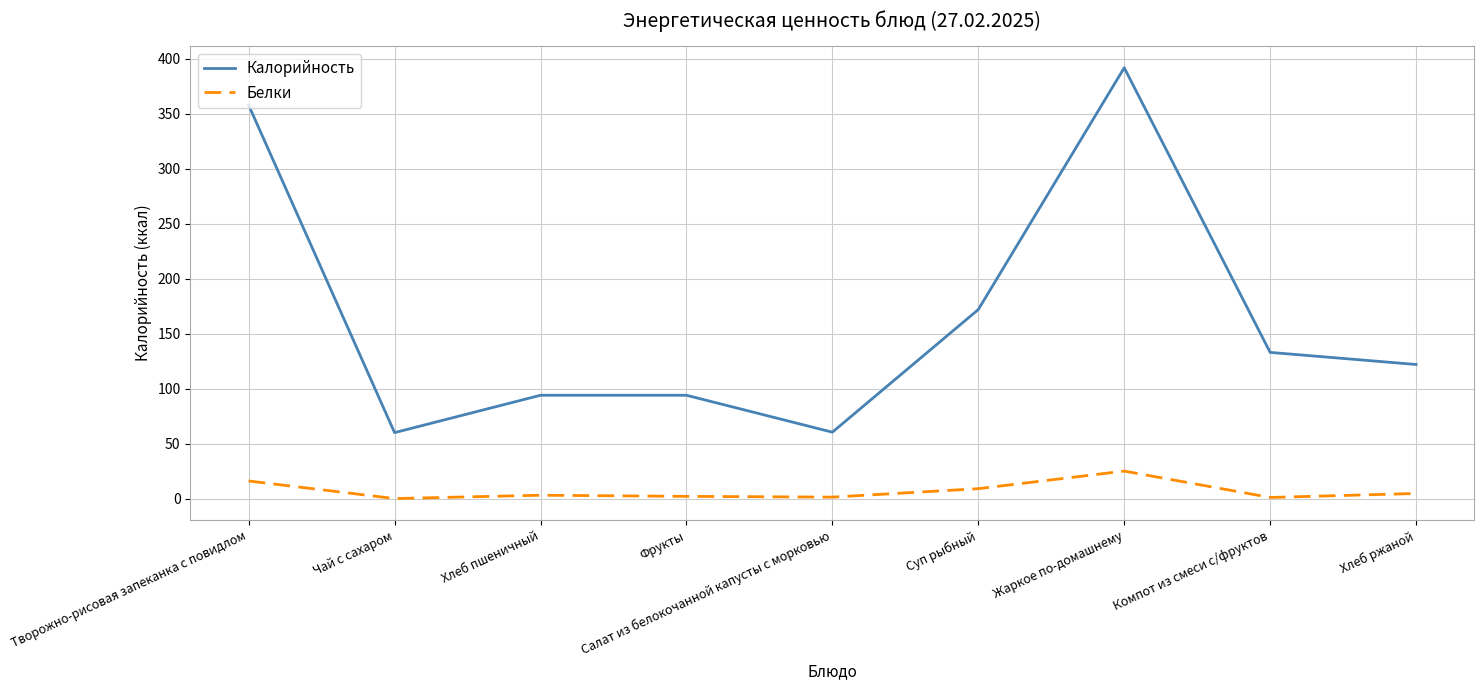

What is the spread (max minus min) of values at Жаркое по-домашнему?

367.0